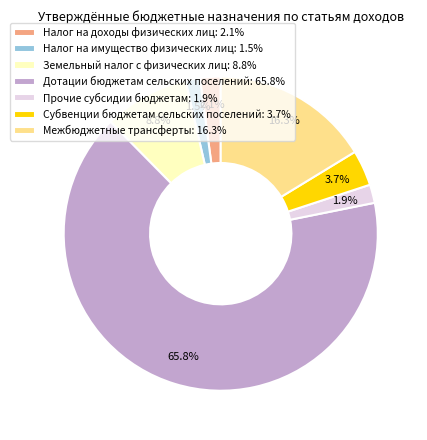

To the nearest percent, what is the difference between the largest and smallest slice percentages?

64%